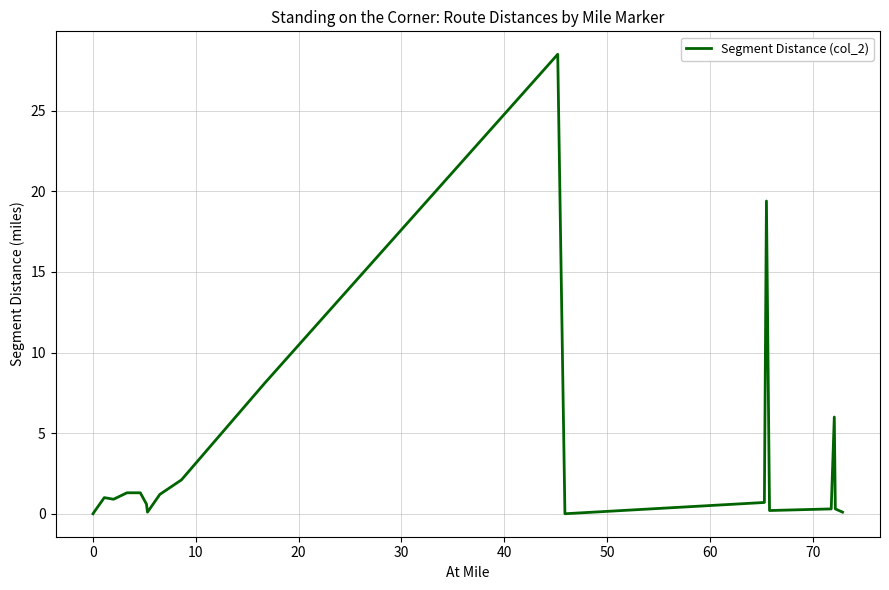

What is the difference between the second highest and second lowest values?

19.4